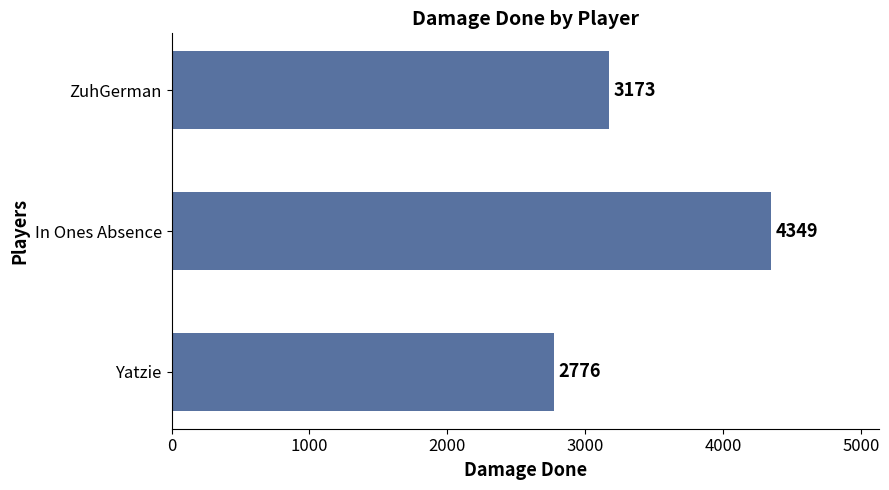

Reading bottom to top, list all the values displayed in this chart.

2776	4349	3173